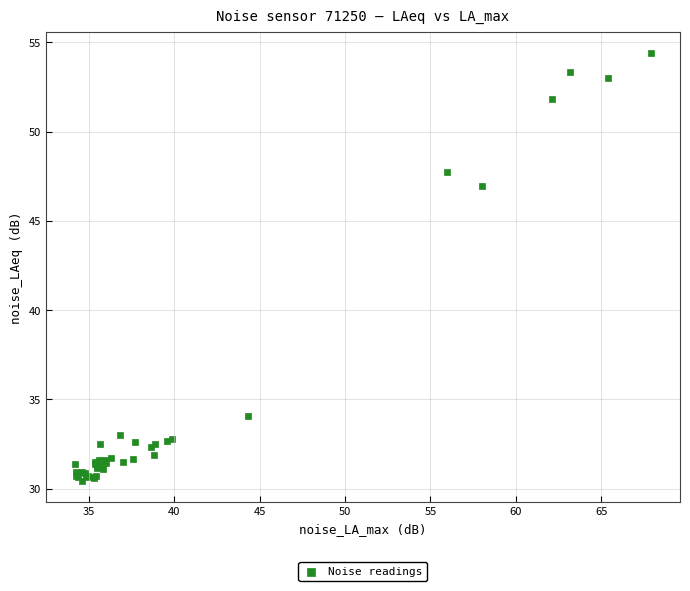

What Y value in the scatter plot is closest to 42?

47.0